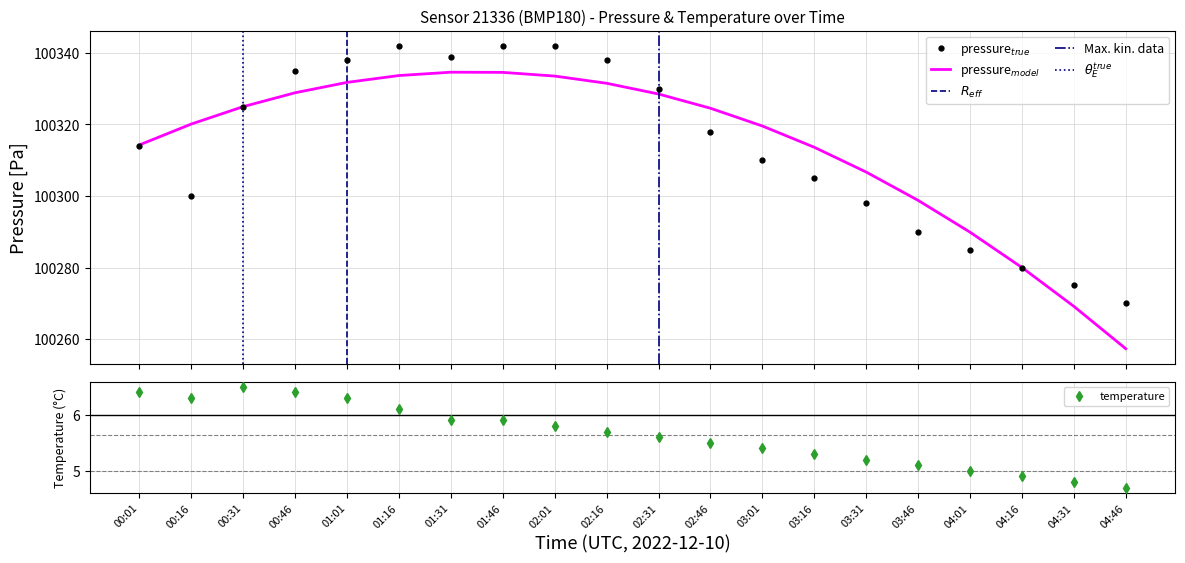

At which label is pressure closest to 100306?

03:16